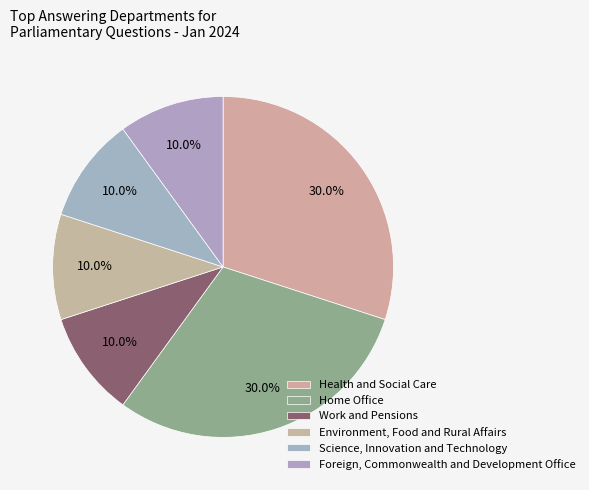

How many slices are in this pie chart?

6